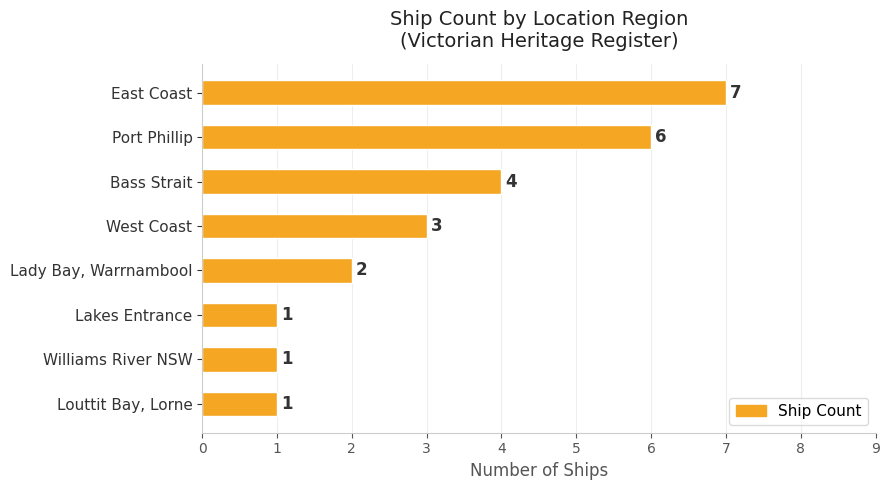

What is the value of the 4th bar from the top?

3